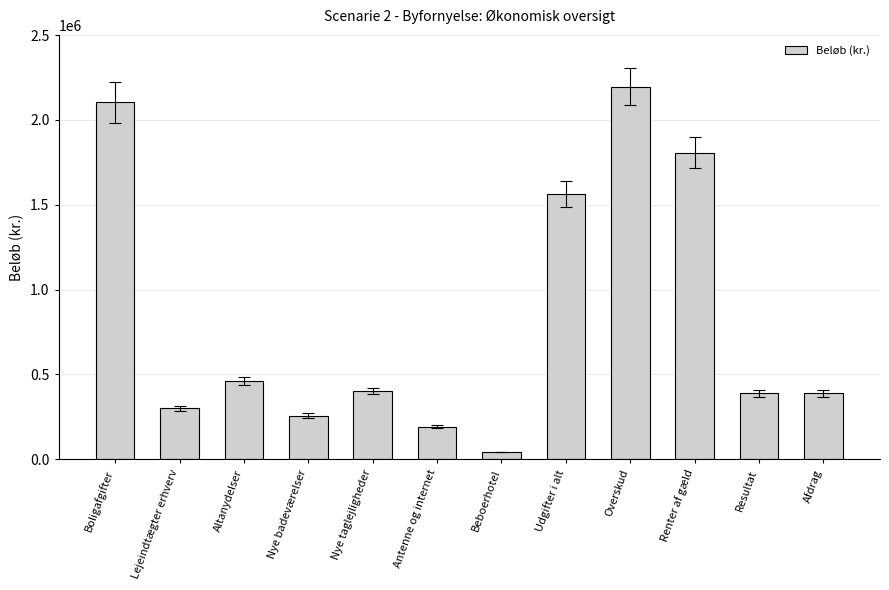

Reading left to right, list all the values displayed in this chart.

2104000	300000	462000	257400	401830	193000	43000	1565000	2196230	1807106	389124	389124